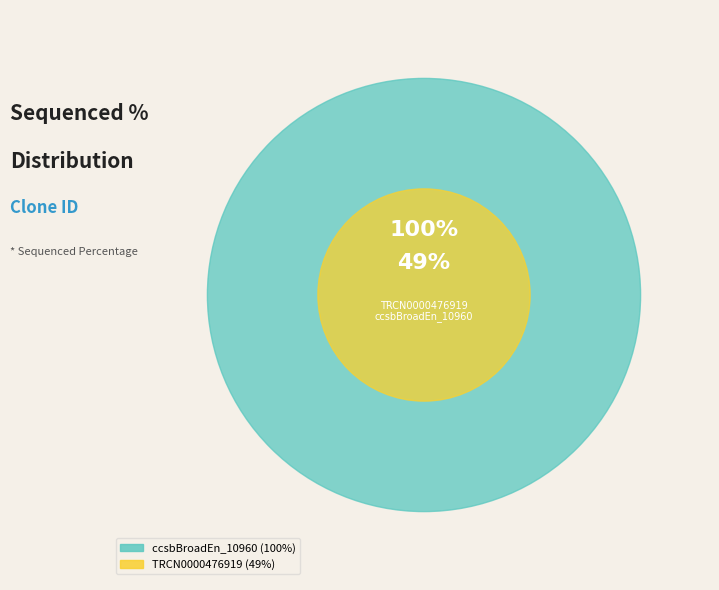

Combined, do ccsbBroad304_10960 and ccsbBroadEn_10960 account for over 50%?

Yes